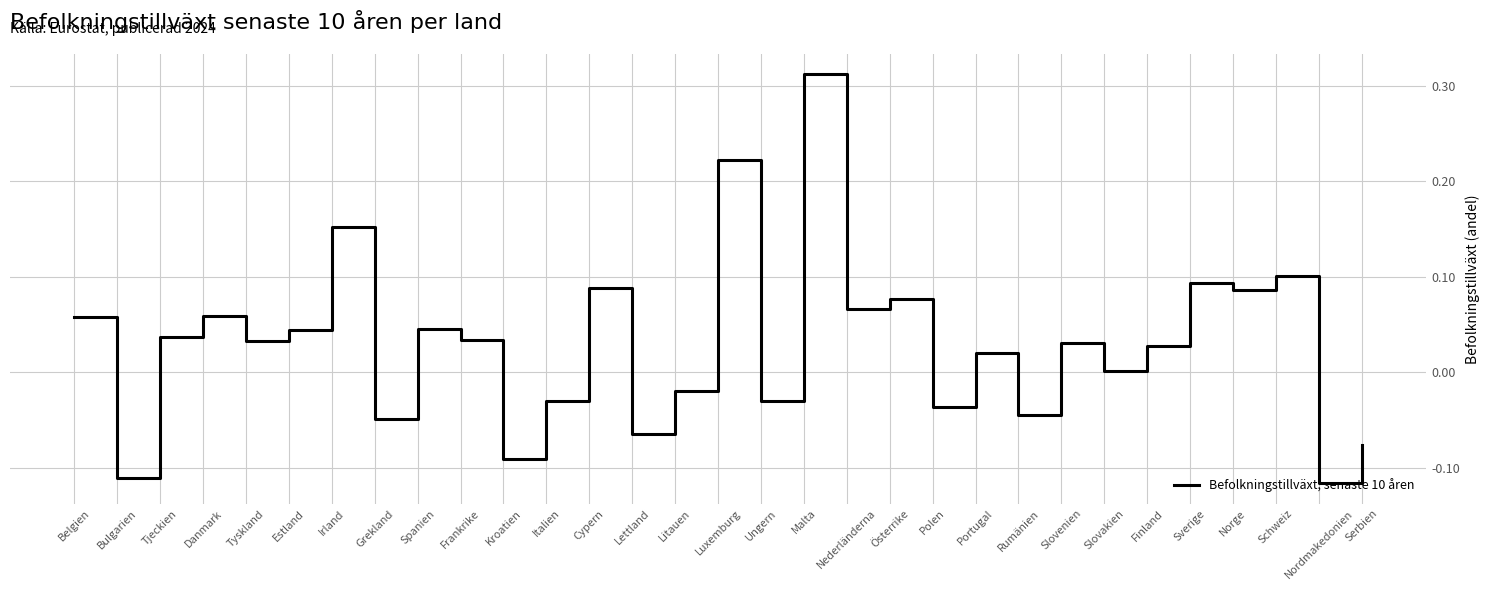

Between Belgien and Lettland, which is larger?

Belgien